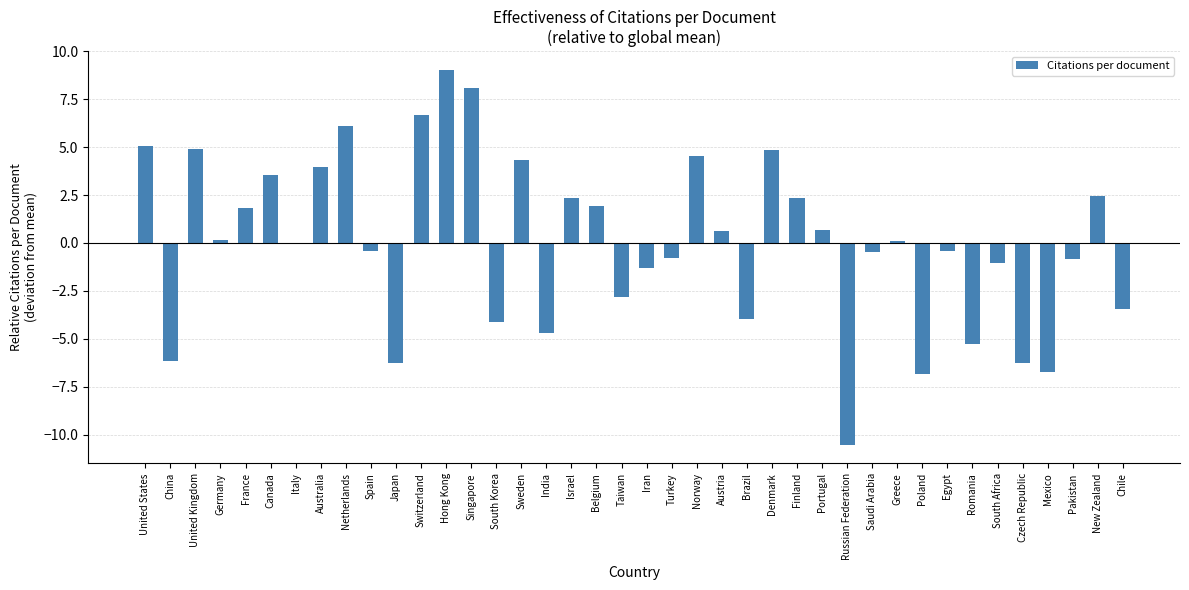

What is the change in value from Sweden to Brazil?

-8.3